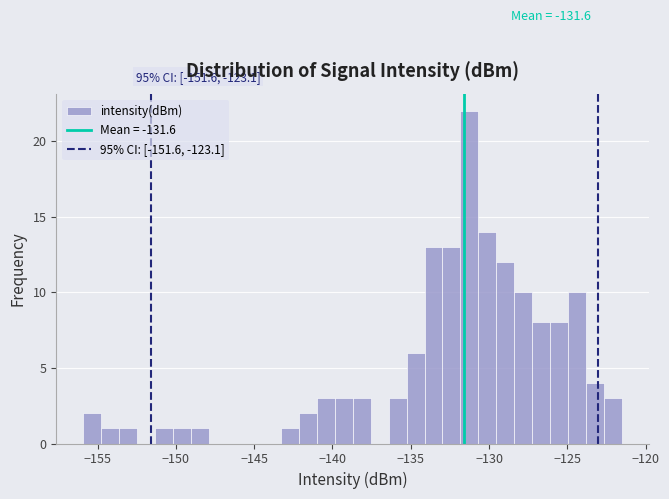

Read against the x-axis, roughly where is the centre of the tallest bar?

-131.5